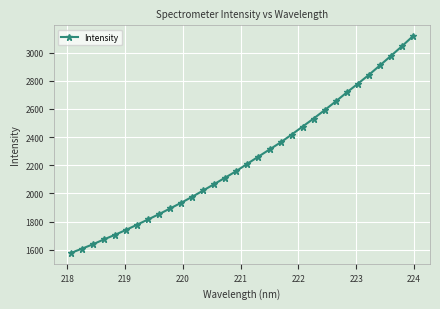

What is the difference between the second highest and minimum values?

1468.9